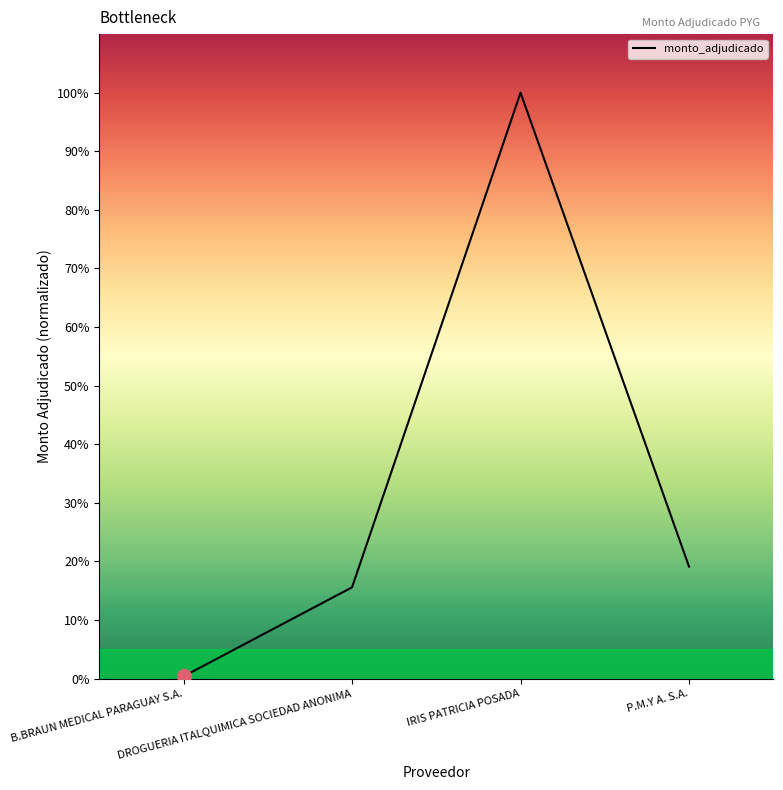

Reading left to right, extract all data points from this chart.

B.BRAUN MEDICAL PARAGUAY S.A.=0.4	DROGUERIA ITALQUIMICA SOCIEDAD ANONIMA=15.6	IRIS PATRICIA POSADA=100.0	P.M.Y A. S.A.=19.1